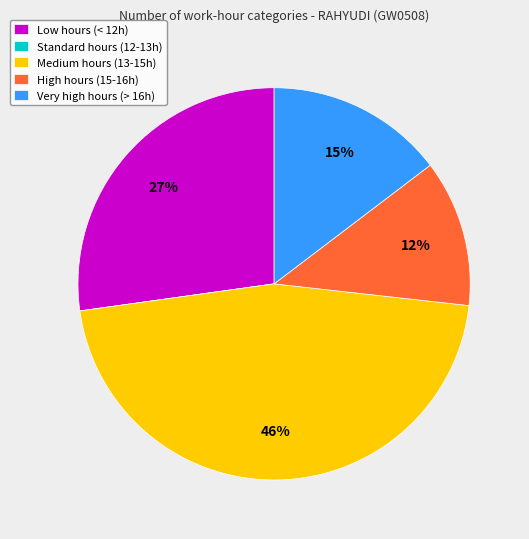

What percentage is the Low hours (< 12h) slice, to the nearest percent?

27%